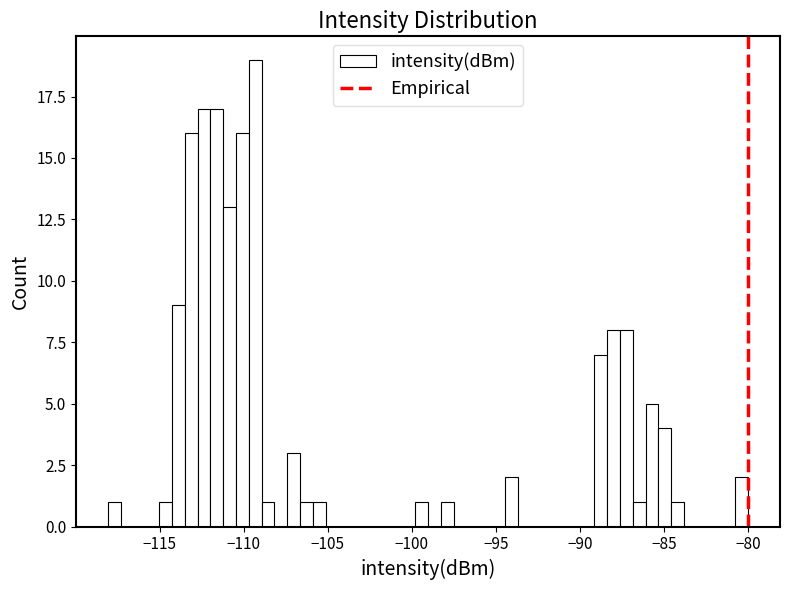

Read against the x-axis, roughly where is the centre of the tallest bar?

-109.5